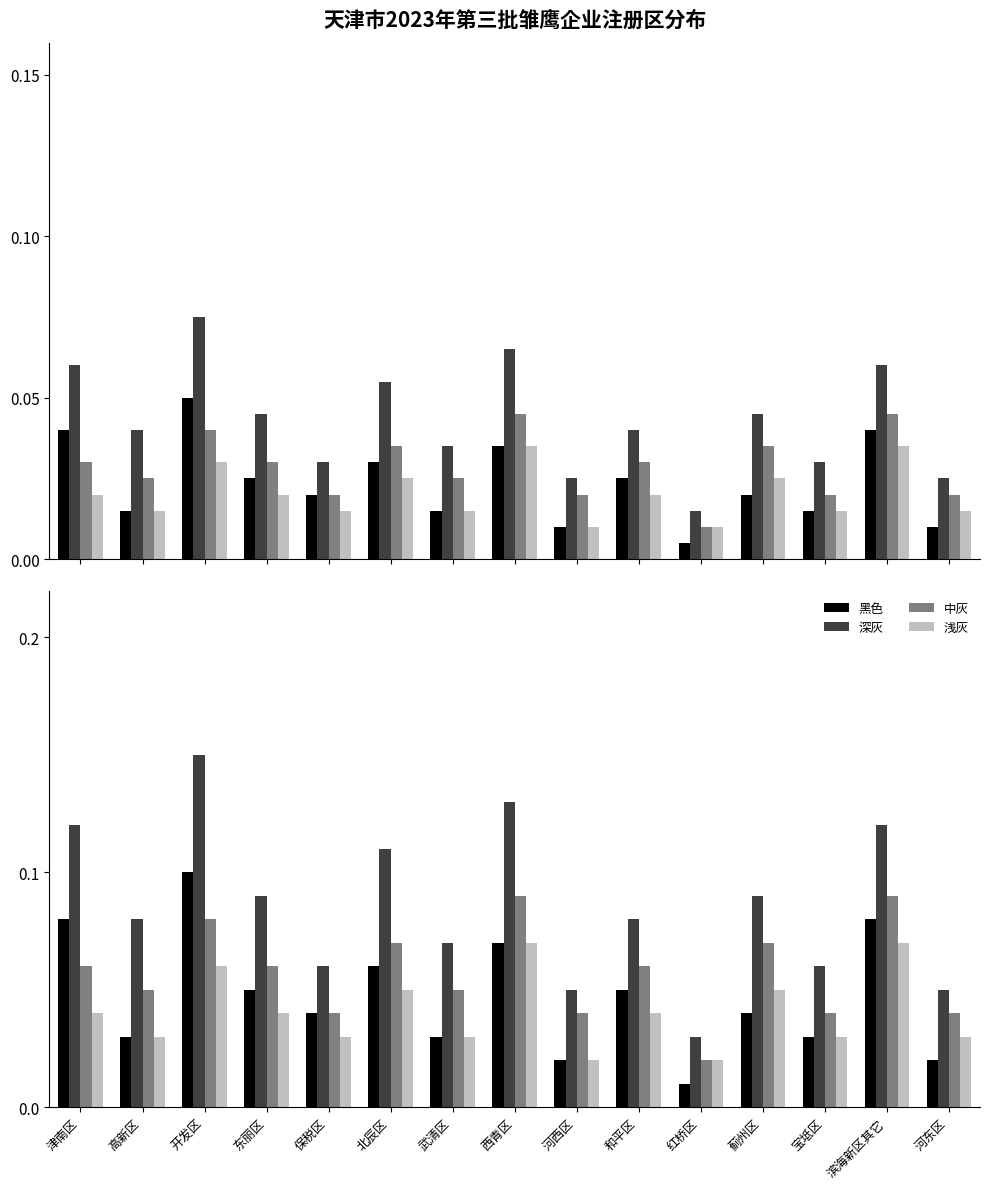

At which category is the sum across all series the highest?

开发区